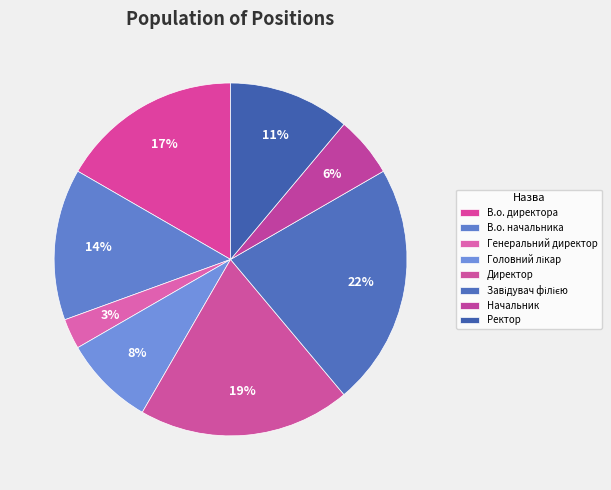

Rank the categories by value from highest to lowest.

Завідувач філією, Директор, В.о. директора, В.о. начальника, Ректор, Головний лікар, Начальник, Генеральний директор